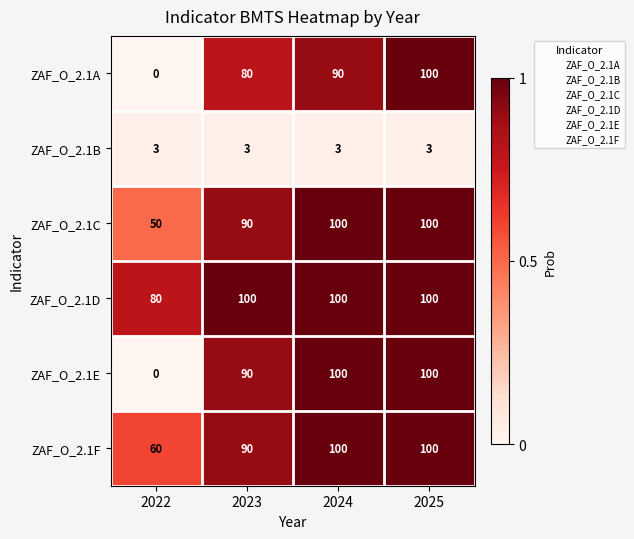

What is the sum of all ZAF_O_2.1F values?

350